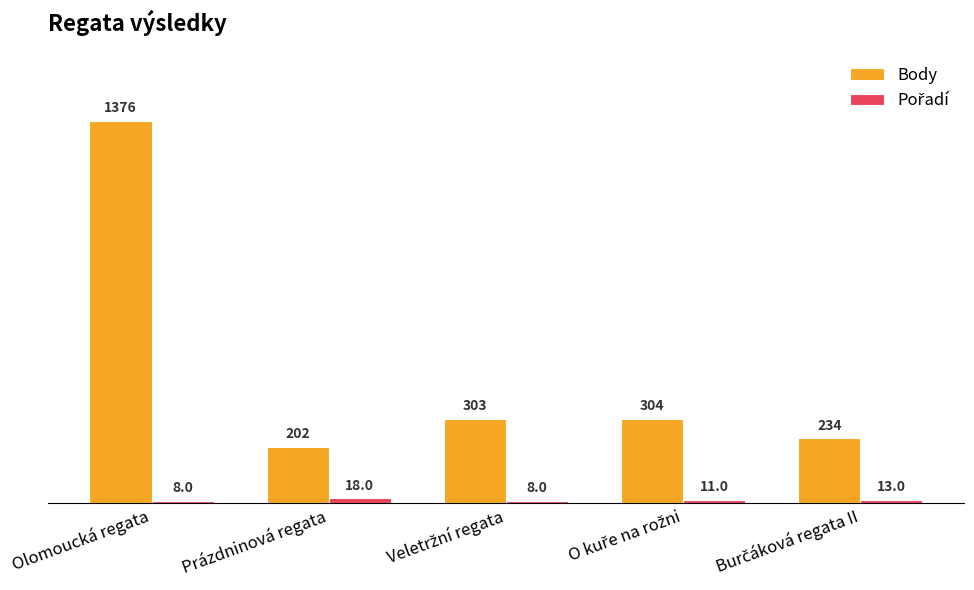

What is the difference between the maximum and minimum values in the Body series?

1174